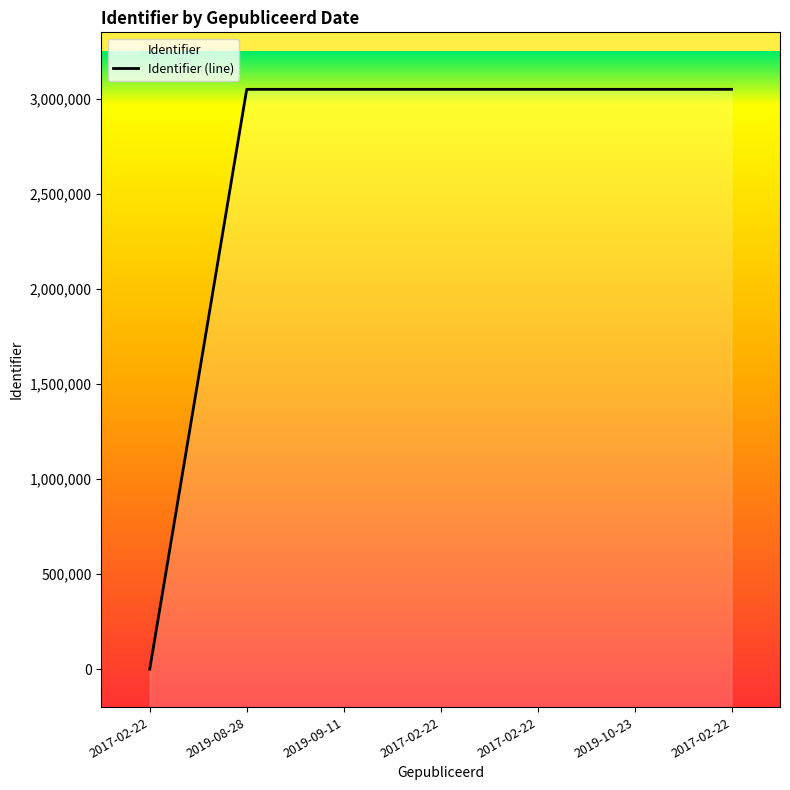

Rank the categories by value from highest to lowest.

2017-02-22, 2019-10-23, 2017-02-22, 2017-02-22, 2019-09-11, 2019-08-28, 2017-02-22